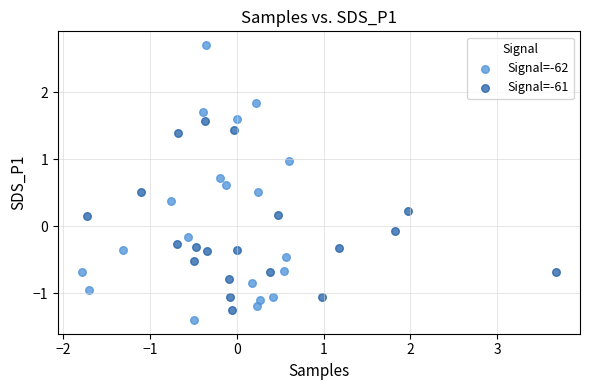

Which series contains the highest Y value?

Signal=-62